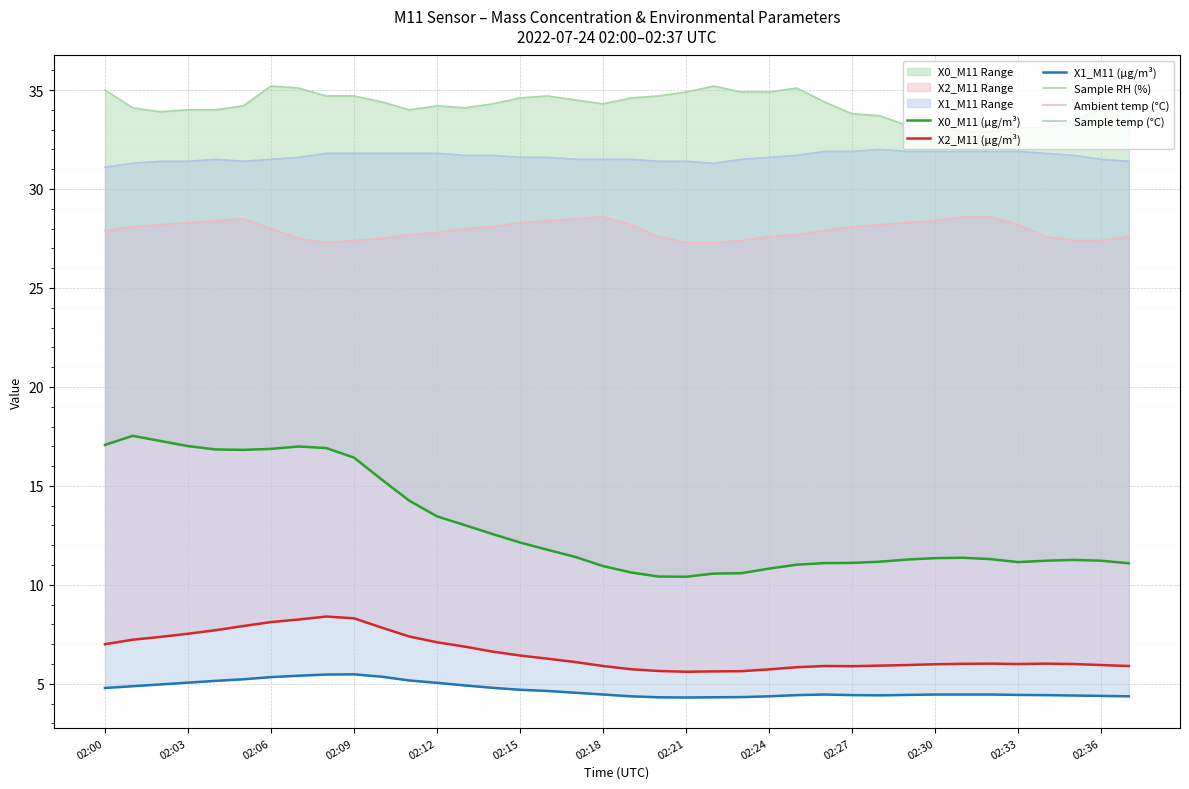

Is it true that Ambient temp (°C) equals 42.7 at 02:03?

False